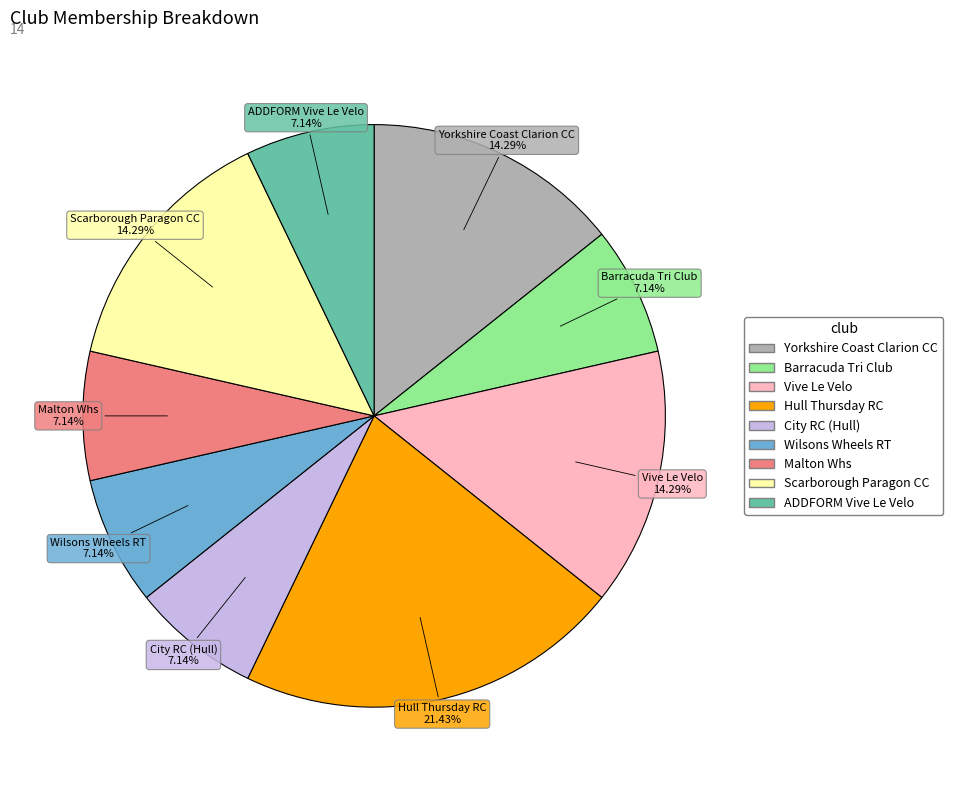

Does Vive Le Velo account for over 50% of the chart?

No